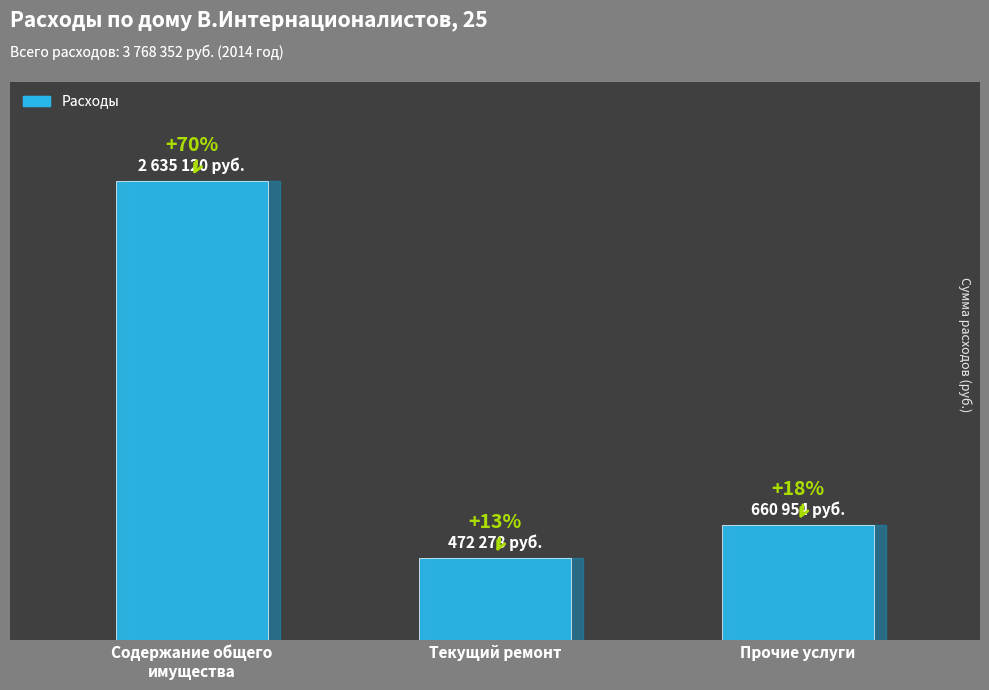

What position from the right is Текущий ремонт?

2